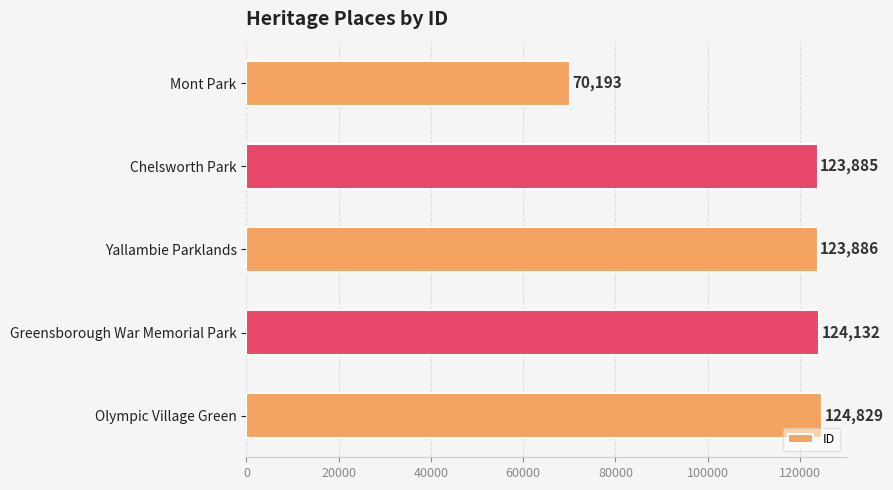

Between Mont Park and Yallambie Parklands, which is larger?

Yallambie Parklands